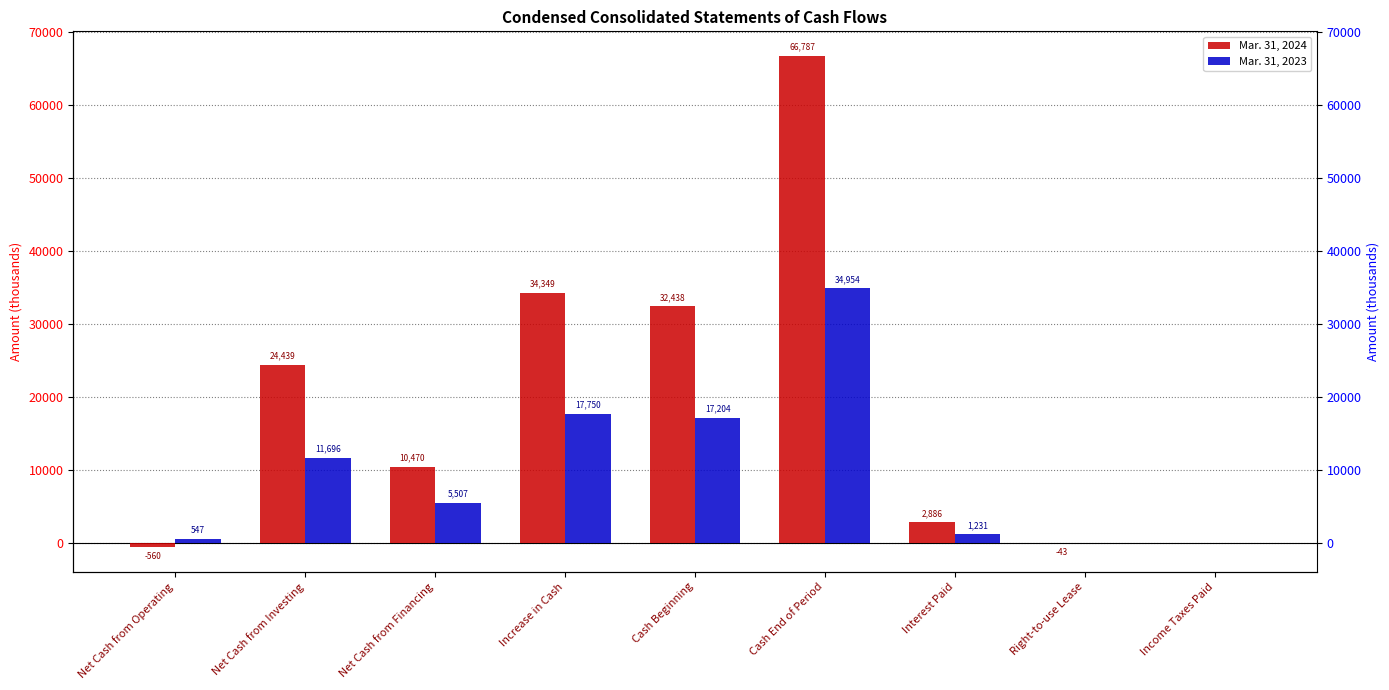

Which series has the largest total across all categories?

Mar. 31, 2024